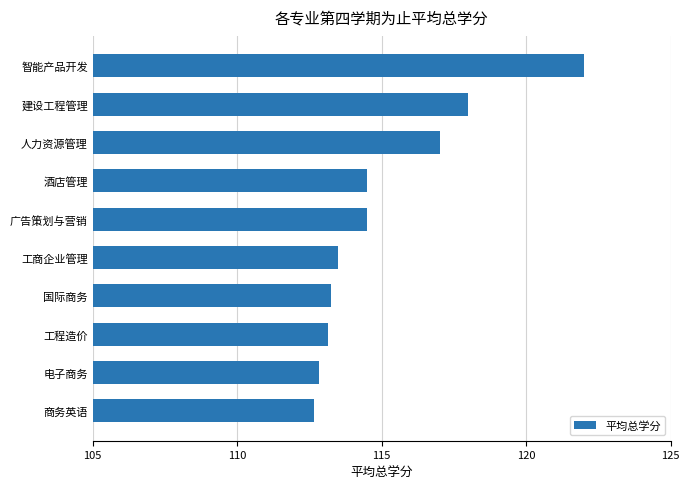

The chart shows a value of 65.0 at 智能产品开发. True or false?

False